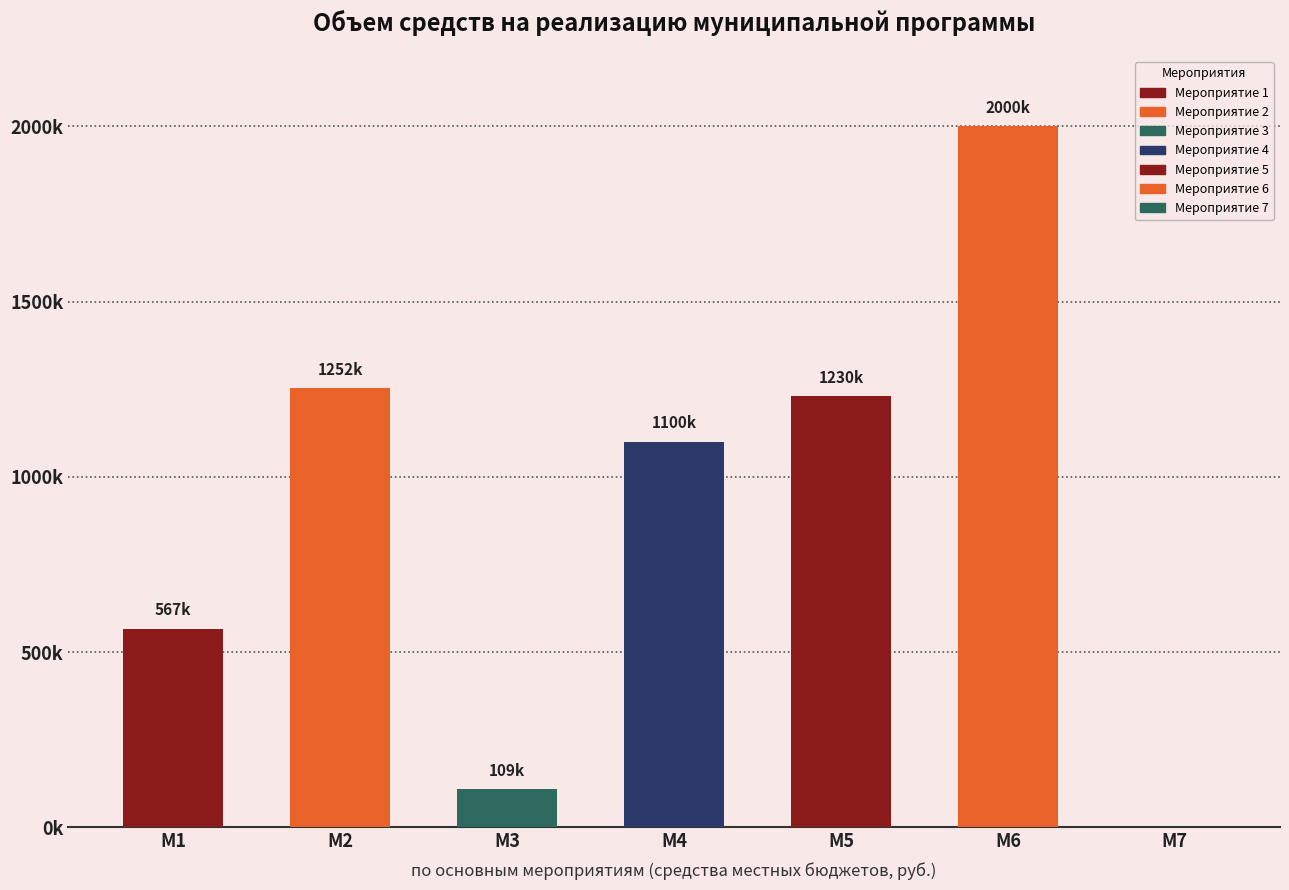

What is the difference between the values at 5 and 2?

22311.9